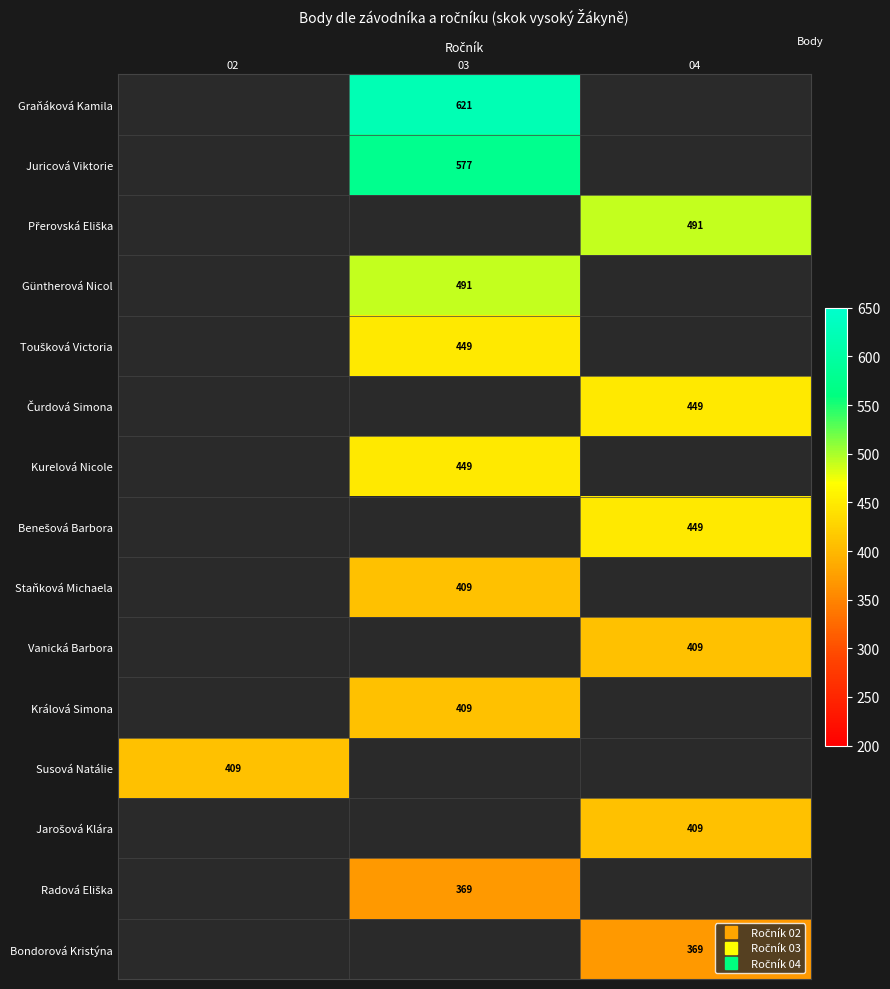

At which category does the chart reach its minimum across all series?

03